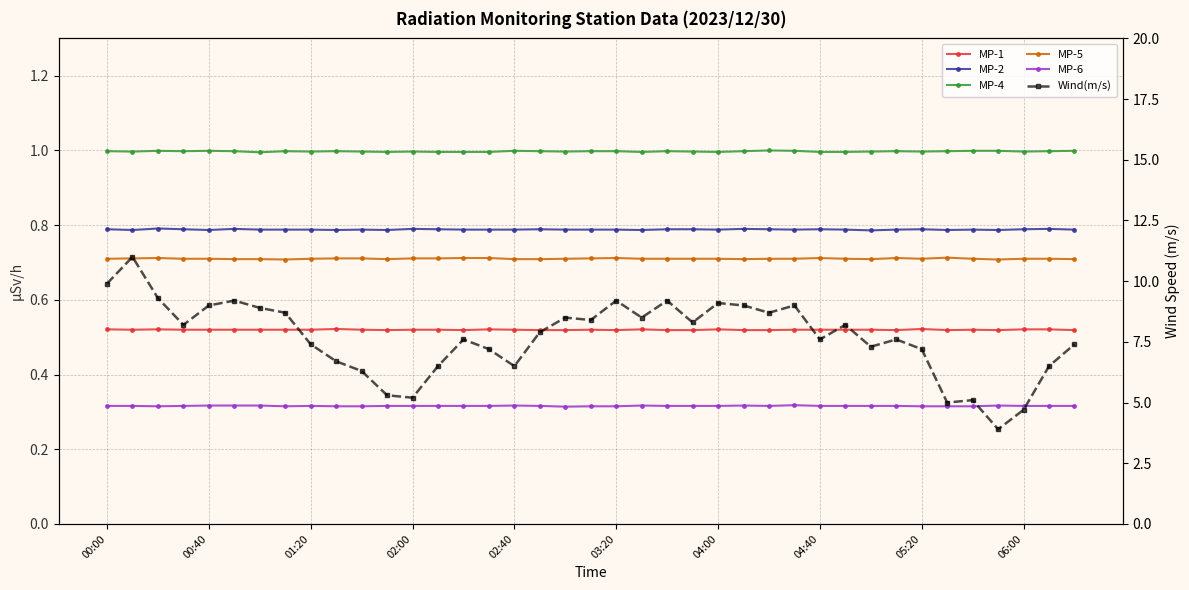

What is the sum of the MP-4 values at 14 and 05:20?

2.0